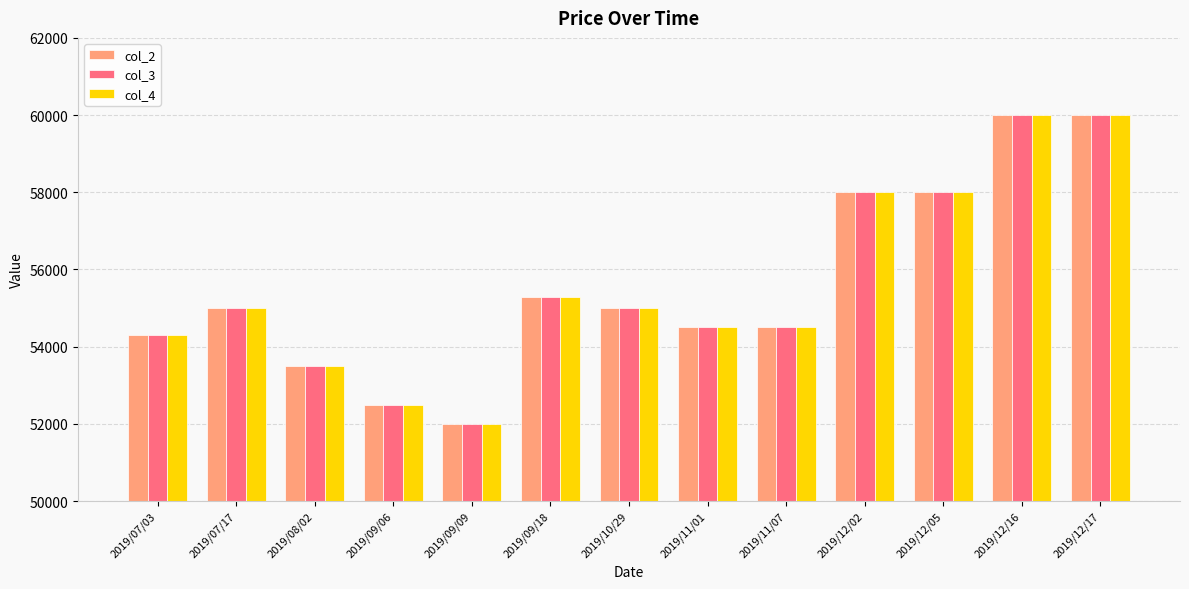

What is the highest value of the col_4 series?

60000